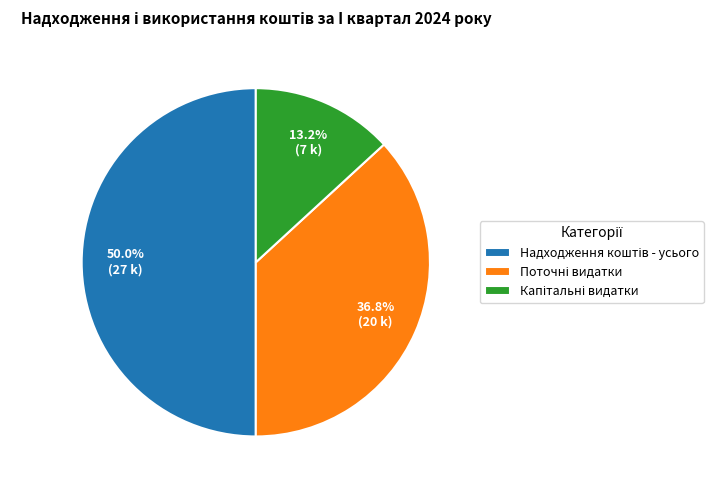

How many slices are in this pie chart?

3